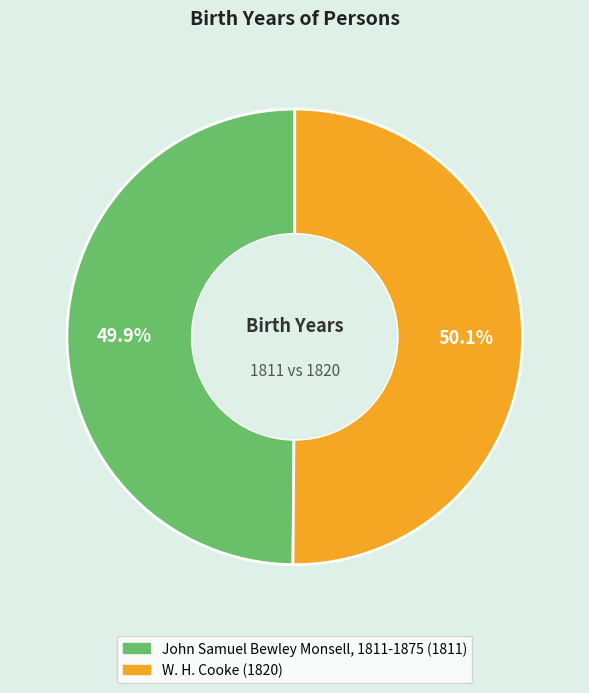

Does any single category account for the majority?

Yes